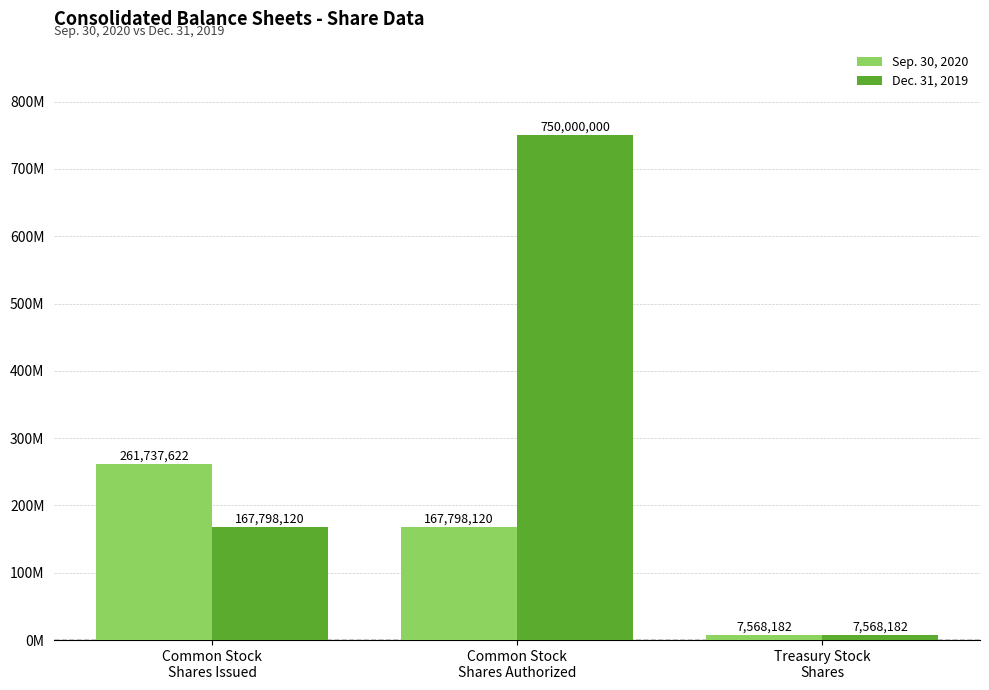

Reading left to right, transcribe all the data shown in this chart.

Sep. 30, 2020: Common Stock
Shares Issued=261737622	Common Stock
Shares Authorized=167798120	Treasury Stock
Shares=7568182
Dec. 31, 2019: Common Stock
Shares Issued=167798120	Common Stock
Shares Authorized=750000000	Treasury Stock
Shares=7568182